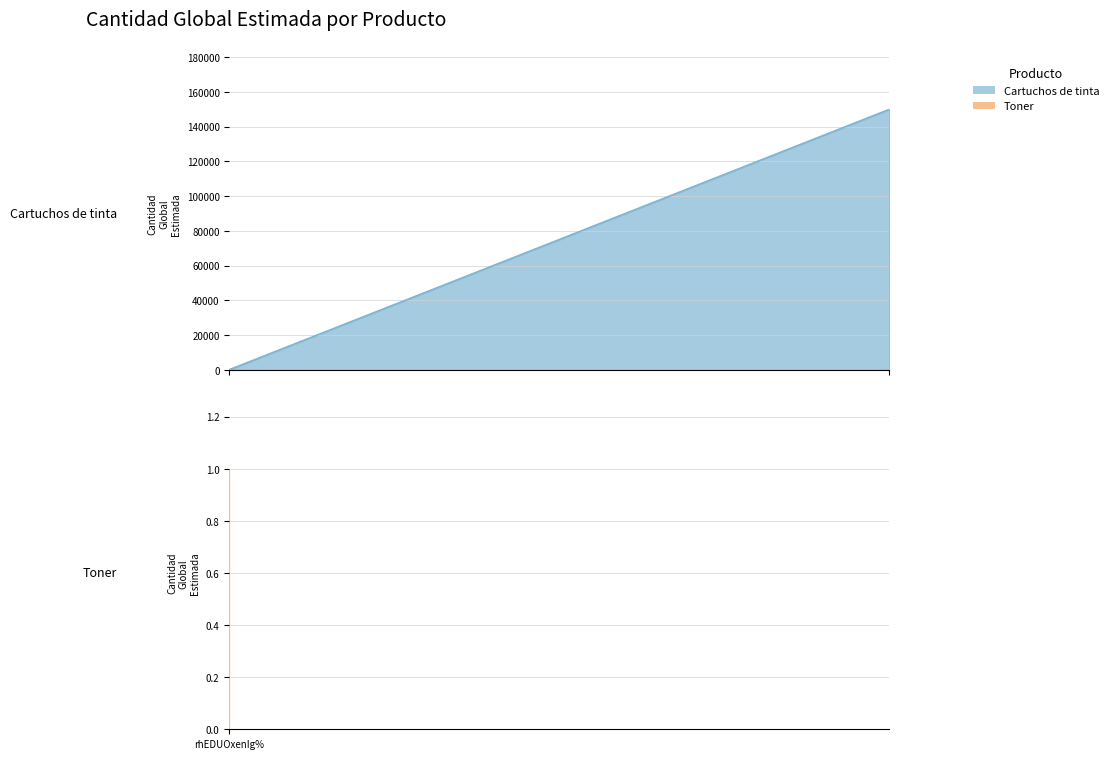

What is the value of the 2nd point from the left?

150000